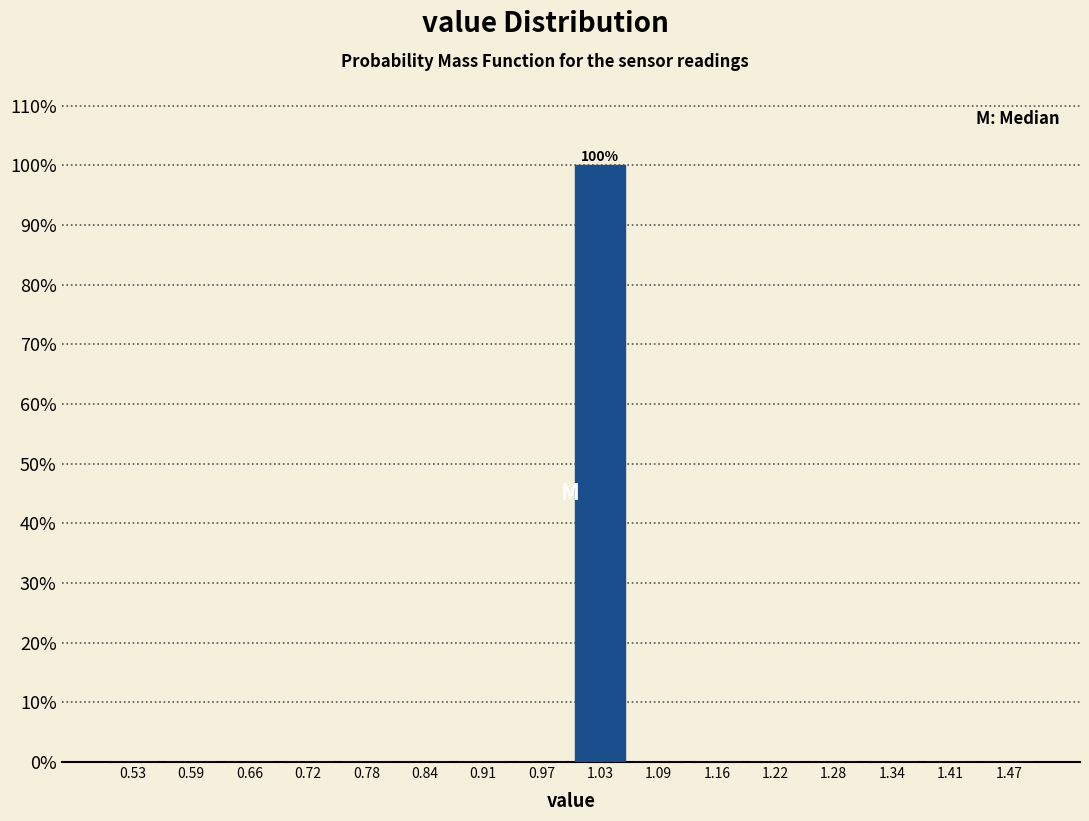

Over which range of the x-axis is the bar tallest?

1.00 to 1.06